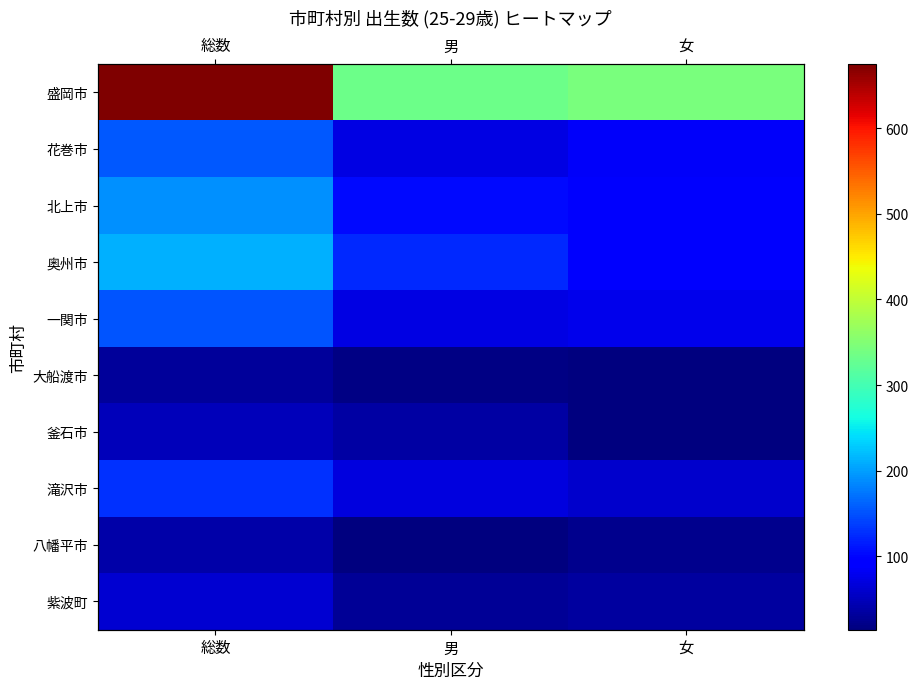

What is the total value across all series at 男?

870